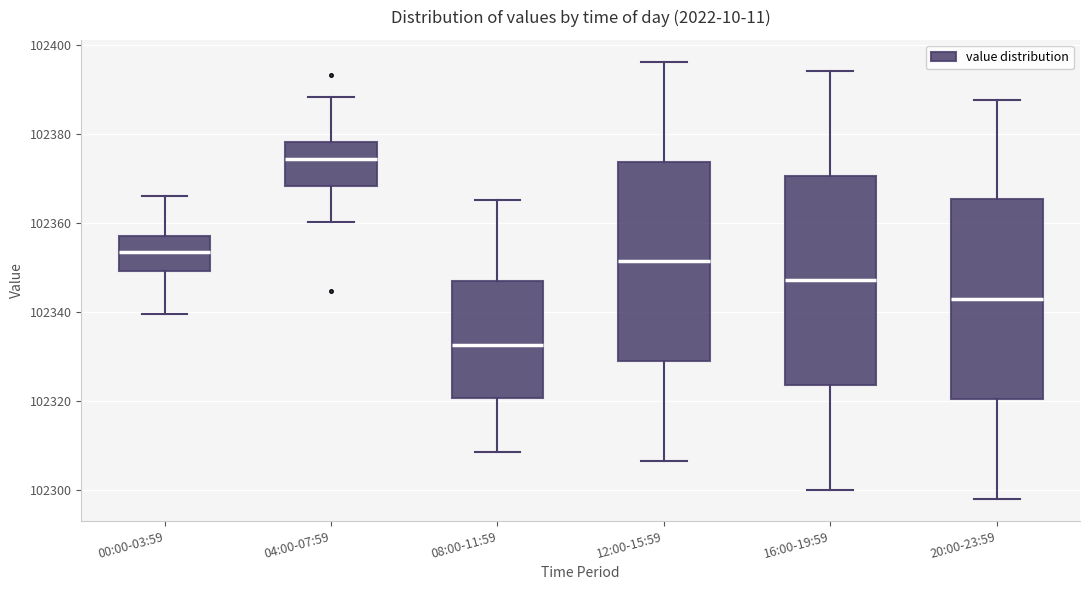

Reading left to right, read every box against the y-axis: the position of its median line, the range the box covers, and the ends of its whiskers. The values are not printed on the chart, so give them approximately, as read against the axis.

00:00-03:59: median 102354, box 102350 to 102358, whiskers 102340 to 102366
04:00-07:59: median 102374, box 102368 to 102378, whiskers 102360 to 102388
08:00-11:59: median 102332, box 102320 to 102346, whiskers 102308 to 102366
12:00-15:59: median 102352, box 102328 to 102374, whiskers 102306 to 102396
16:00-19:59: median 102348, box 102324 to 102370, whiskers 102300 to 102394
20:00-23:59: median 102342, box 102320 to 102366, whiskers 102298 to 102388